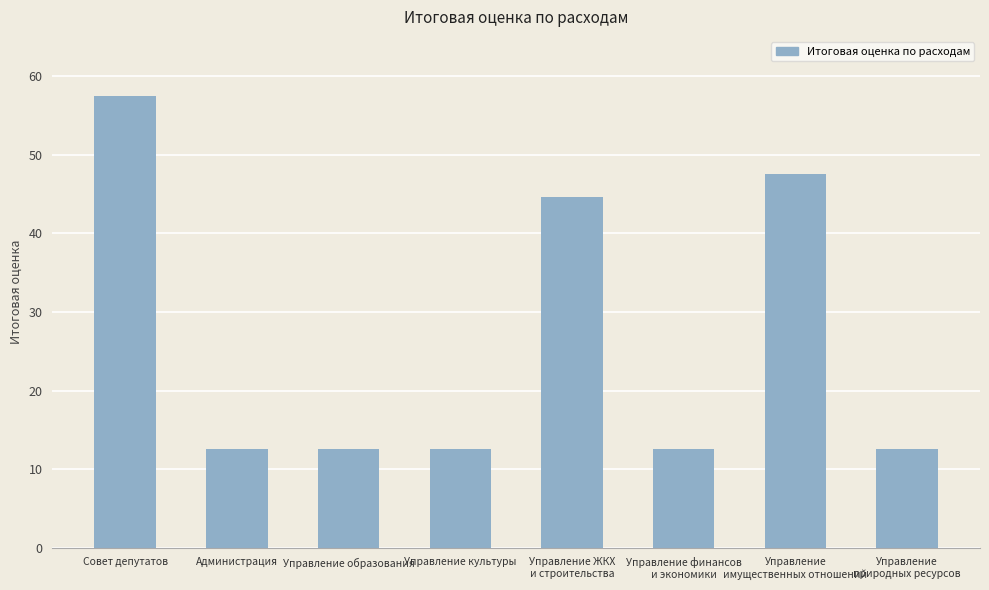

At which label is the value closest to 35?

Управление ЖКХ
и строительства